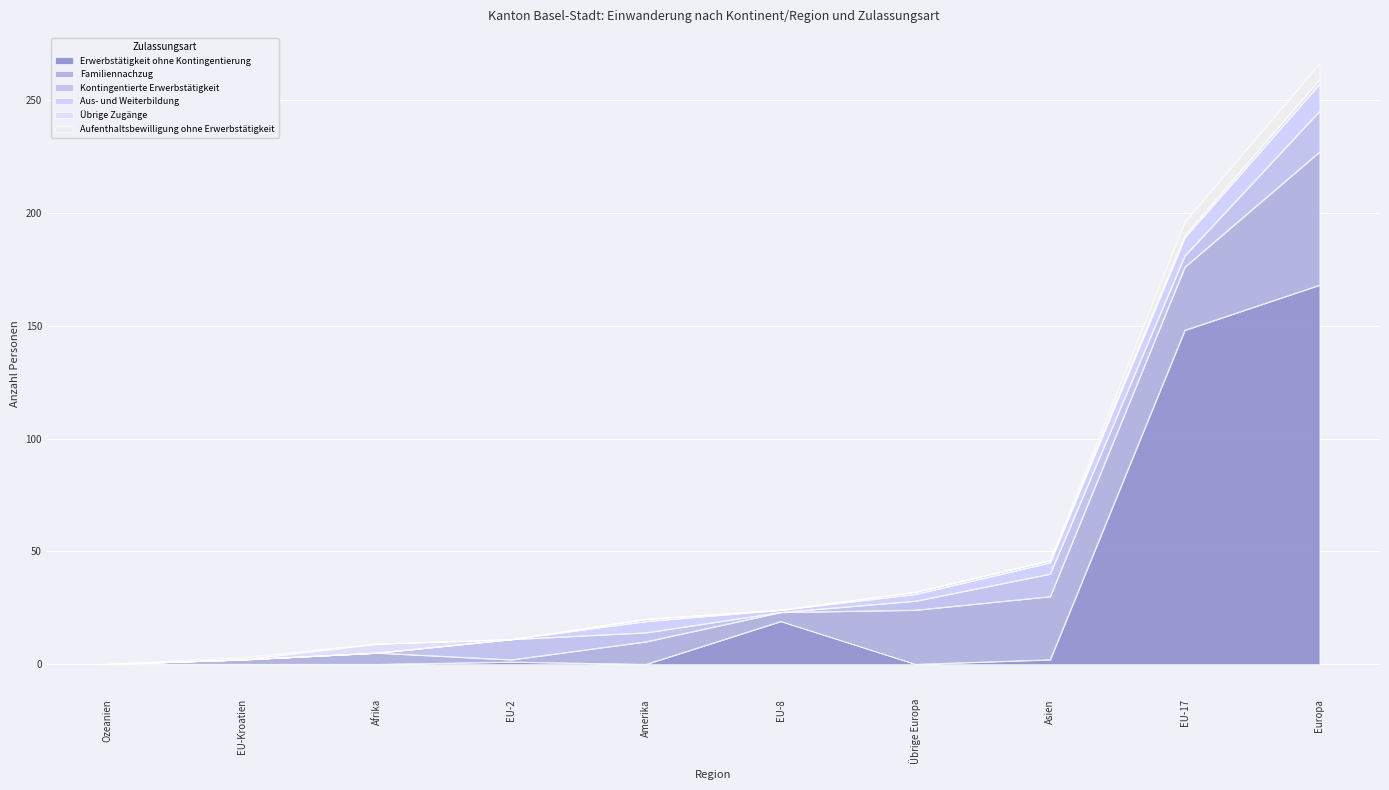

The value of Aus- und Weiterbildung at Asien is 5. True or false?

True